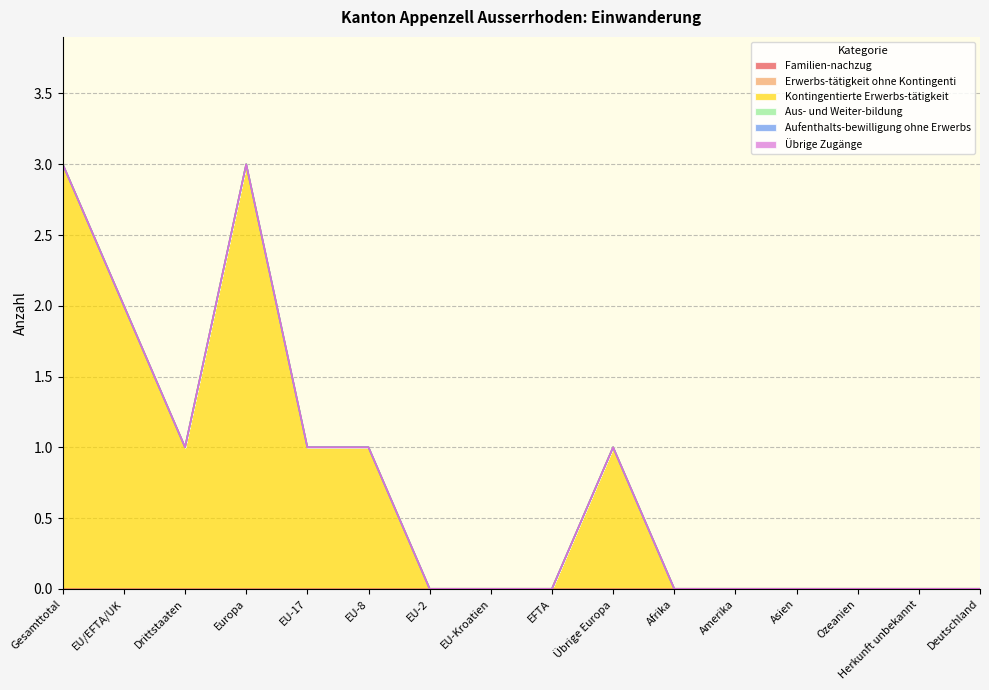

Which series has the largest total across all categories?

Kontingentierte Erwerbs-tätigkeit